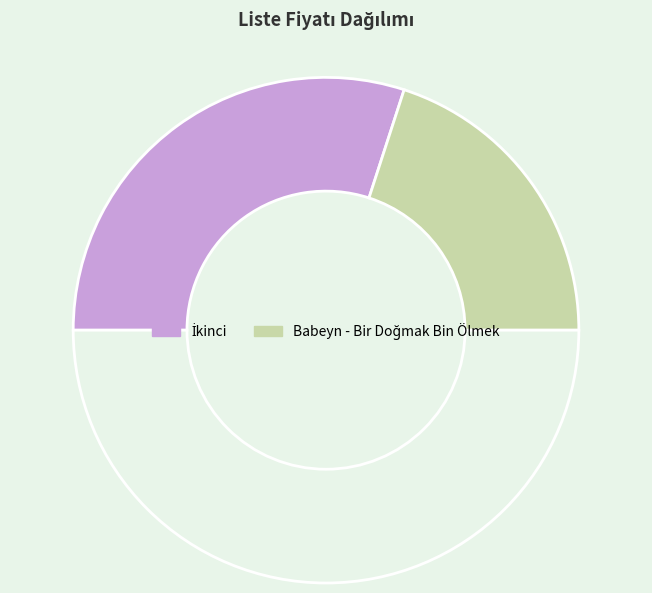

How many segments does this pie chart have?

3